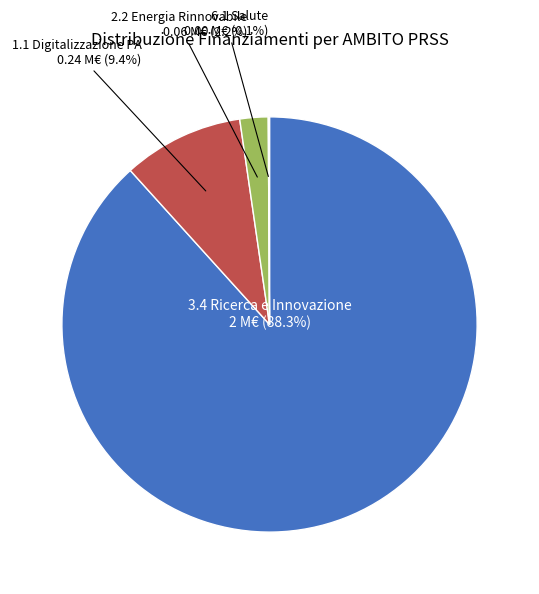

Is there a majority slice in this chart?

Yes